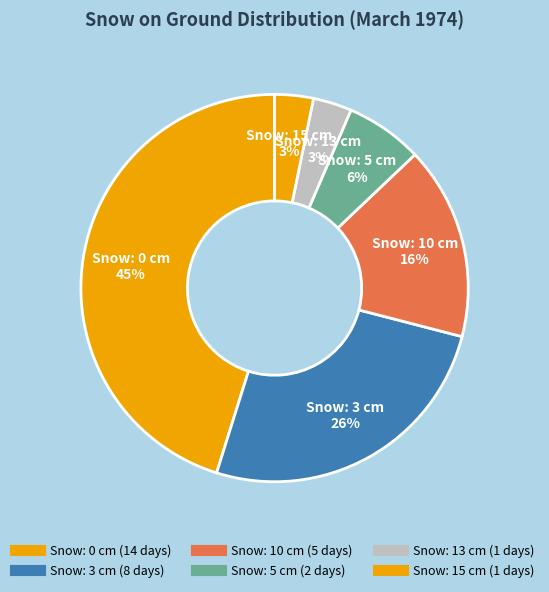

Count the number of slices in the pie.

6